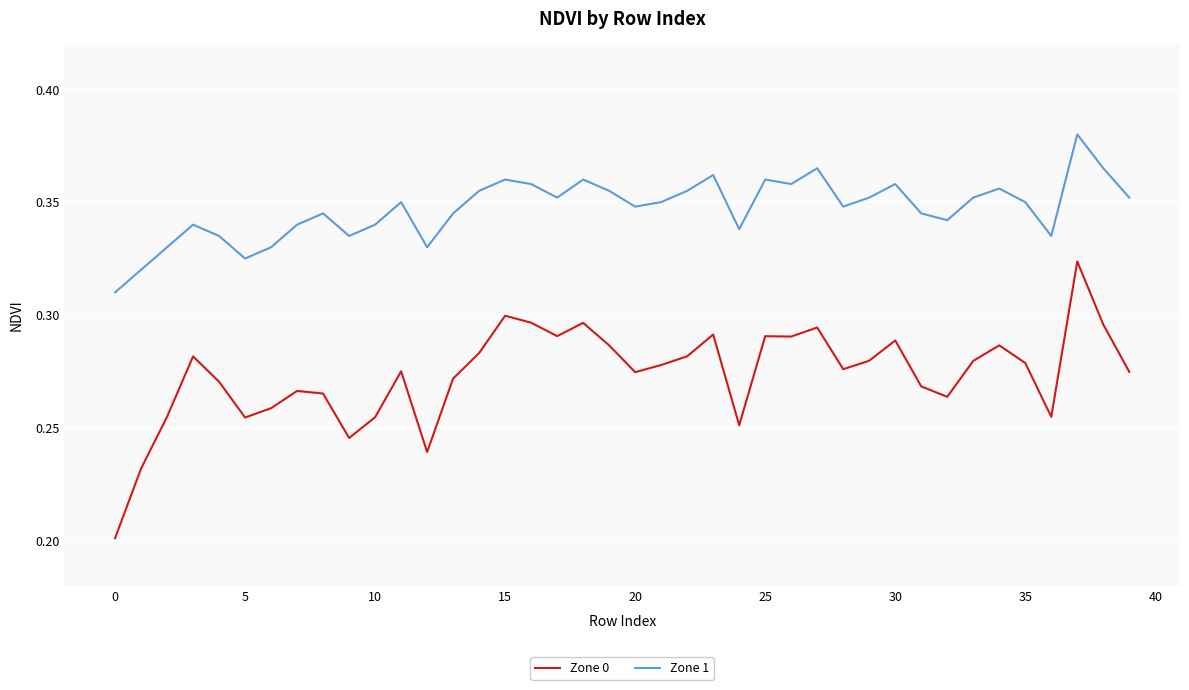

Which series has the widest spread of values?

Zone 0